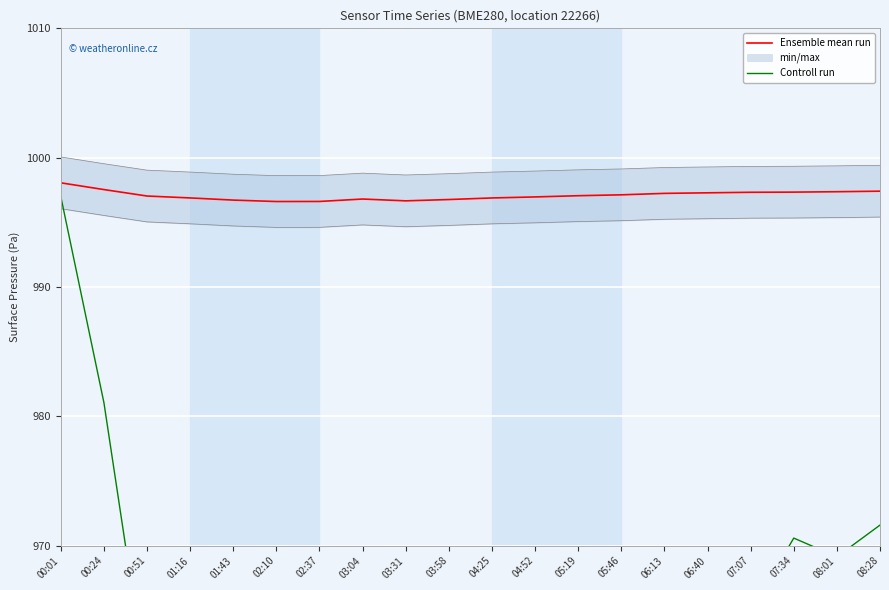

True or false: Ensemble mean run and Controll run cross at least once.

False